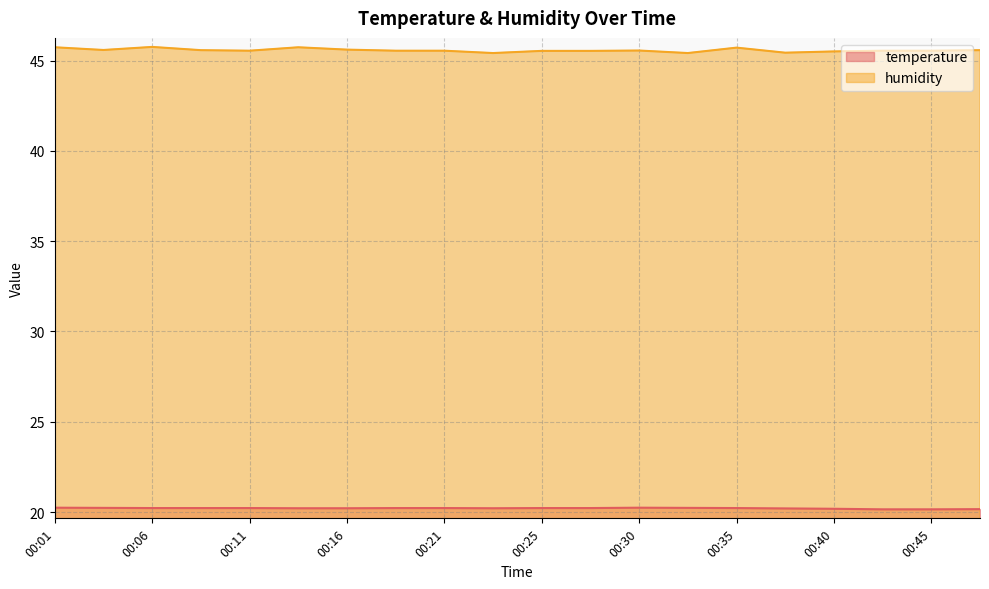

Rank the series by their maximum value, from lowest to highest.

temperature, humidity